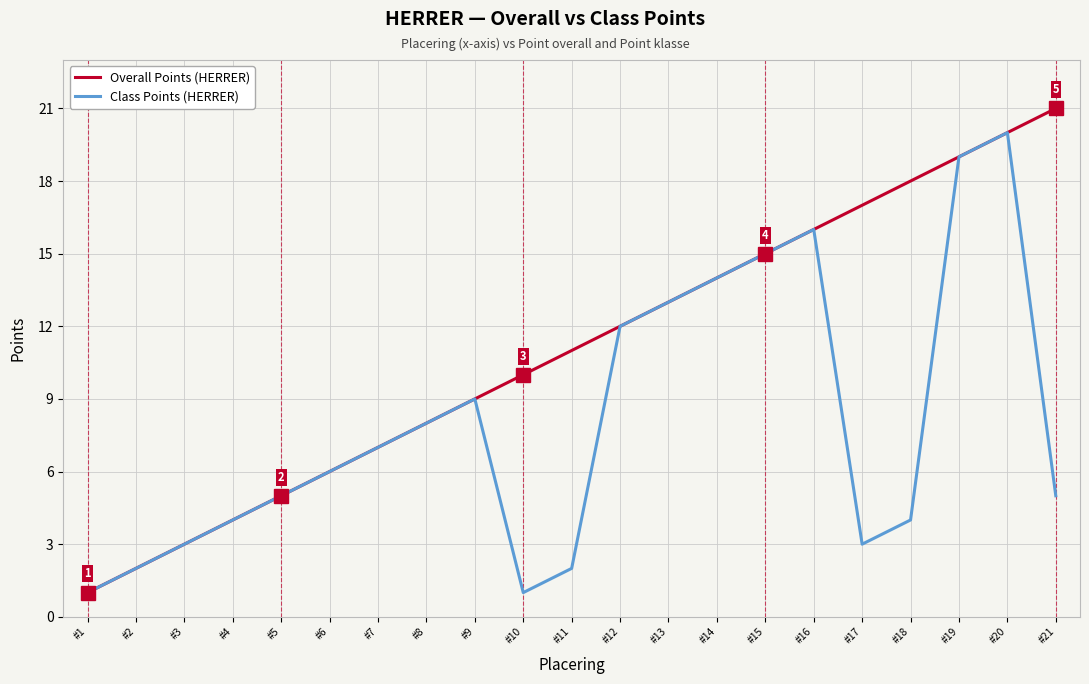

True or false: Overall Points (HERRER) has more than 1 points higher than both neighbors.

False